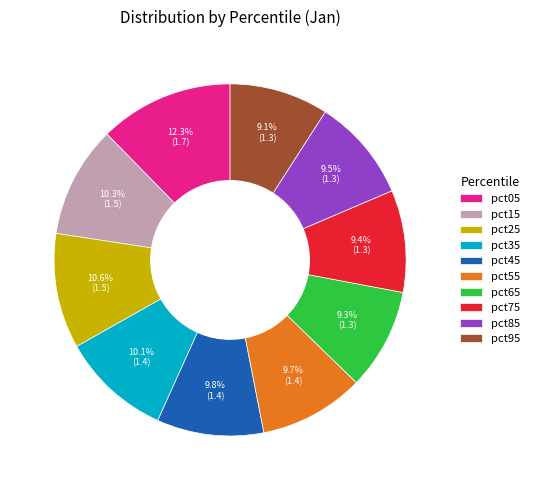

What is the largest slice in the pie chart?

pct05